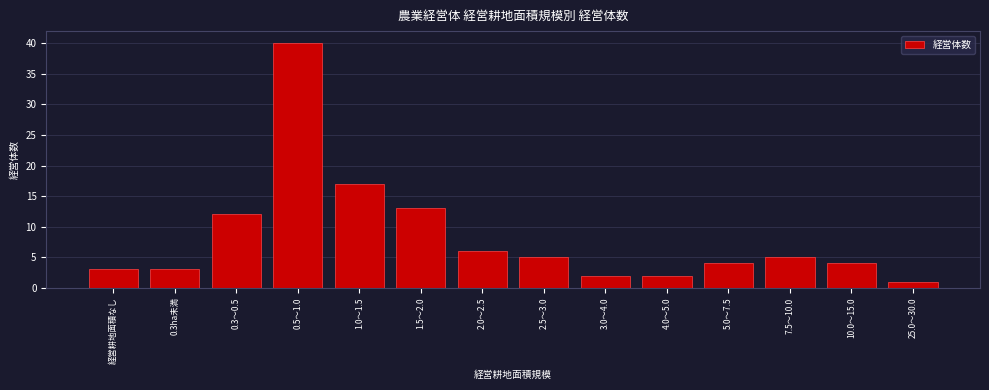

Reading left to right, what are all the values shown in this chart?

経営耕地面積なし=3	0.3ha未満=3	0.3～0.5=12	0.5～1.0=40	1.0～1.5=17	1.5～2.0=13	2.0～2.5=6	2.5～3.0=5	3.0～4.0=2	4.0～5.0=2	5.0～7.5=4	7.5～10.0=5	10.0～15.0=4	25.0～30.0=1